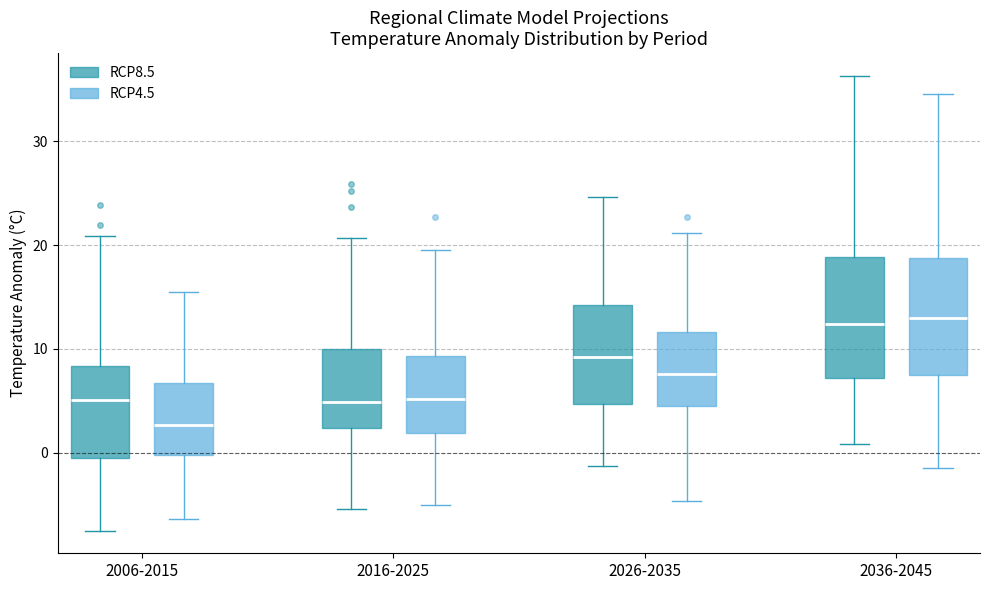

Reading left to right, read every box against the y-axis: the position of its median line, the range the box covers, and the ends of its whiskers. The values are not printed on the chart, so give them approximately, as read against the axis.

2006-2015 (RCP8.5): median 5, box -1 to 8, whiskers -7 to 21
2006-2015 (RCP4.5): median 3, box 0 to 7, whiskers -6 to 16
2016-2025 (RCP8.5): median 5, box 2 to 10, whiskers -5 to 21
2016-2025 (RCP4.5): median 5, box 2 to 9, whiskers -5 to 20
2026-2035 (RCP8.5): median 9, box 5 to 14, whiskers -1 to 25
2026-2035 (RCP4.5): median 8, box 4 to 12, whiskers -5 to 21
2036-2045 (RCP8.5): median 12, box 7 to 19, whiskers 1 to 36
2036-2045 (RCP4.5): median 13, box 7 to 19, whiskers -1 to 35